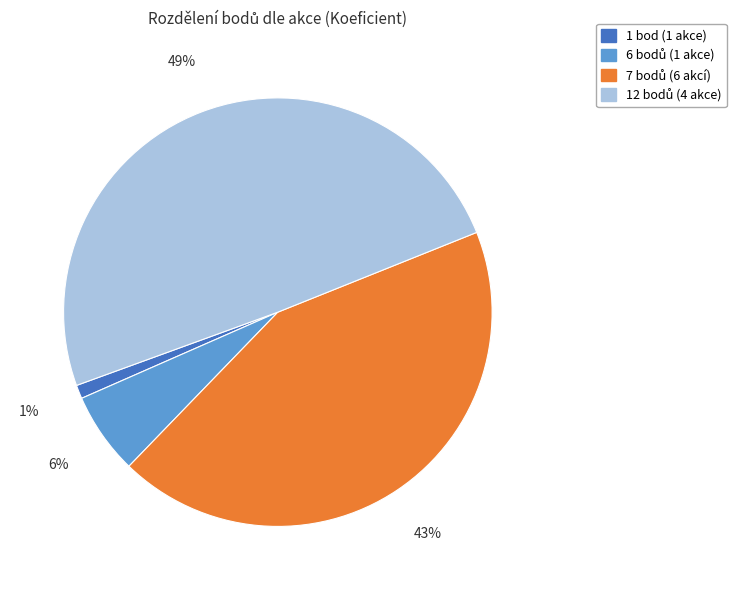

How many segments does this pie chart have?

4